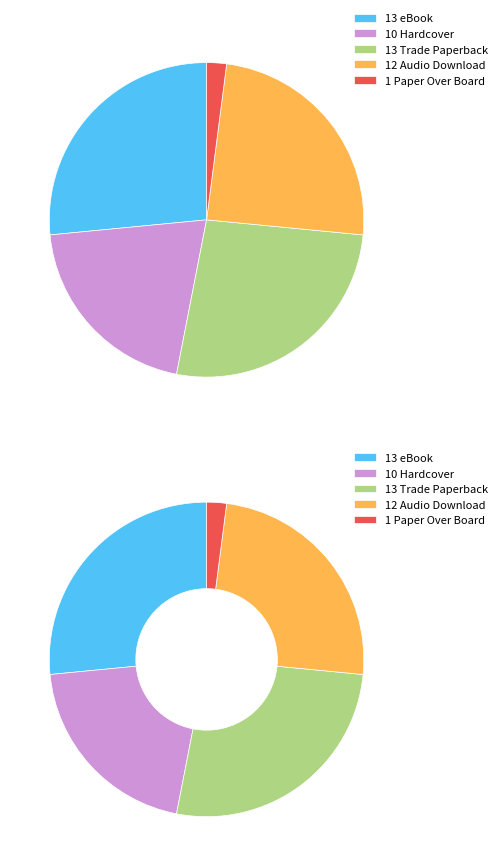

True or false: Paper Over Board accounts for 2% of the total.

True